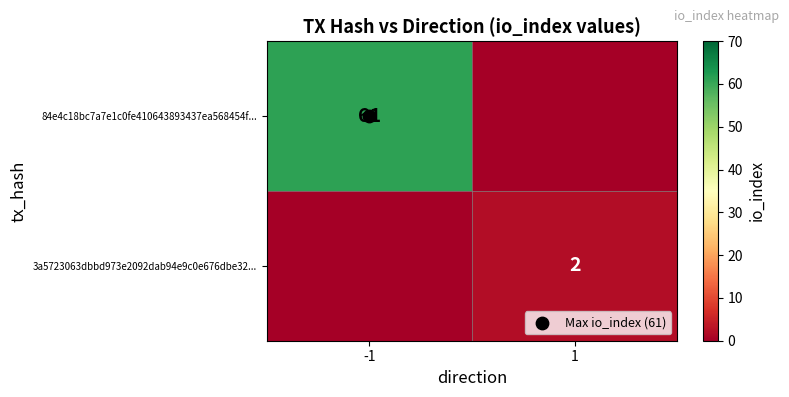

At -1, list the series in order from largest to smallest.

84e4c18bc7a7e1c0fe410643893437ea568454f..., 3a5723063dbbd973e2092dab94e9c0e676dbe32...